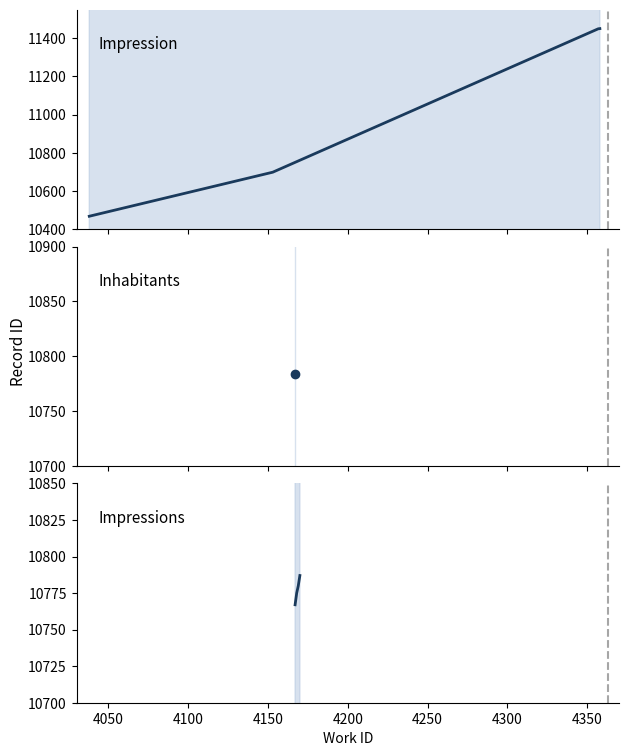

Which series changed the most between 4050 and 4100?

Impression